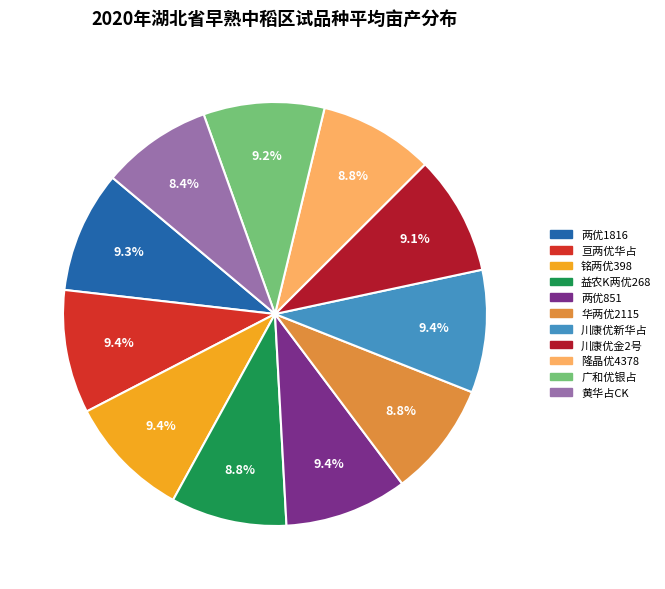

Is it true that 黄华占CK is 8% of the pie?

True